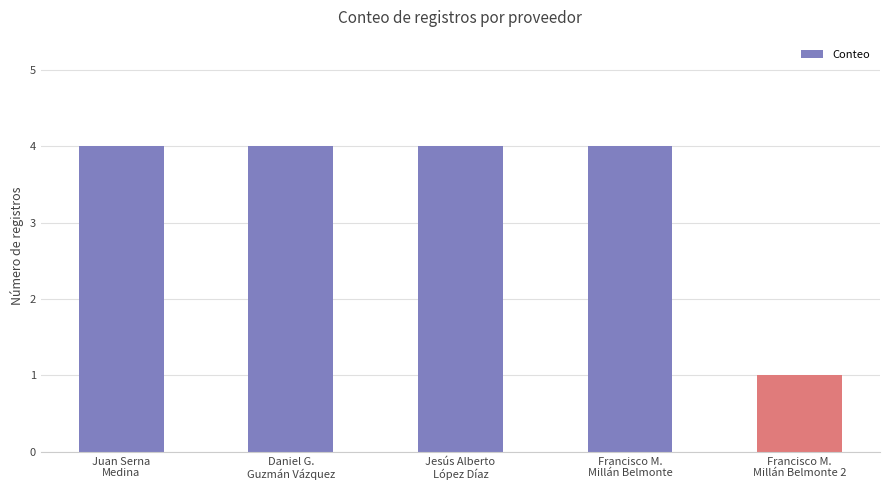

True or false: the data shows 0 at Francisco M.
Millán Belmonte 2.

False